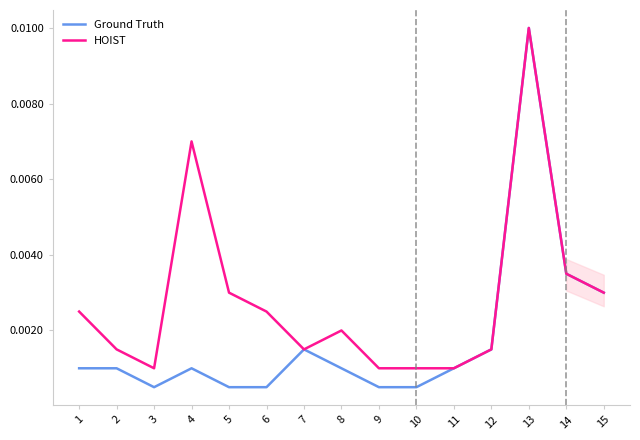

Where is the first local minimum for HOIST?

3